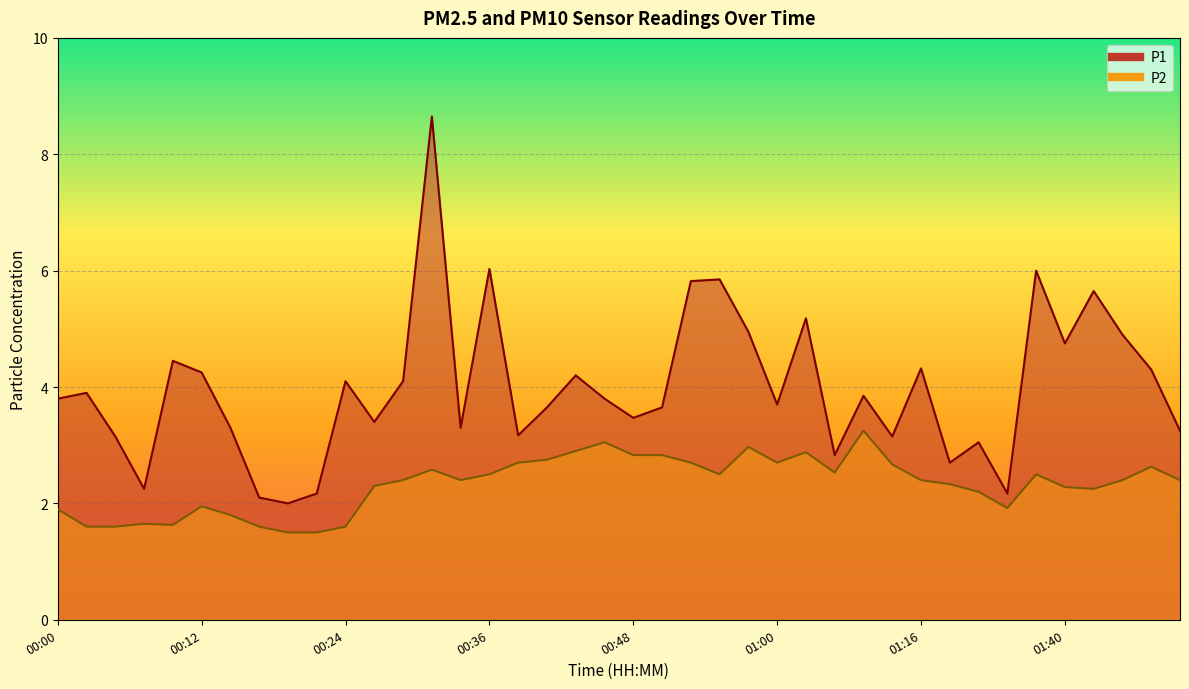

What is the label of the 6th point from the right?

01:37